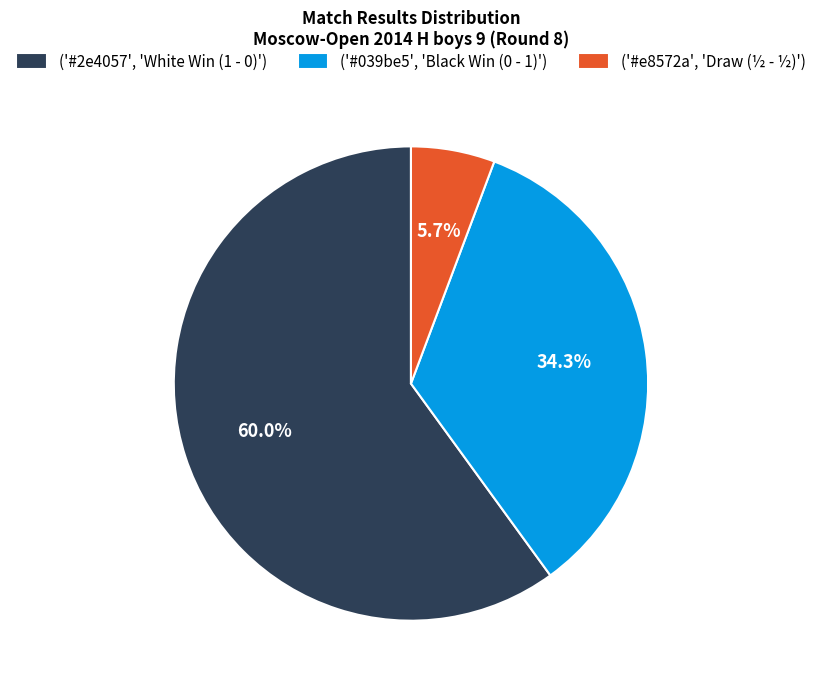

Rank the categories by value from lowest to highest.

('#e8572a', 'Draw (½ - ½)'), ('#039be5', 'Black Win (0 - 1)'), ('#2e4057', 'White Win (1 - 0)')